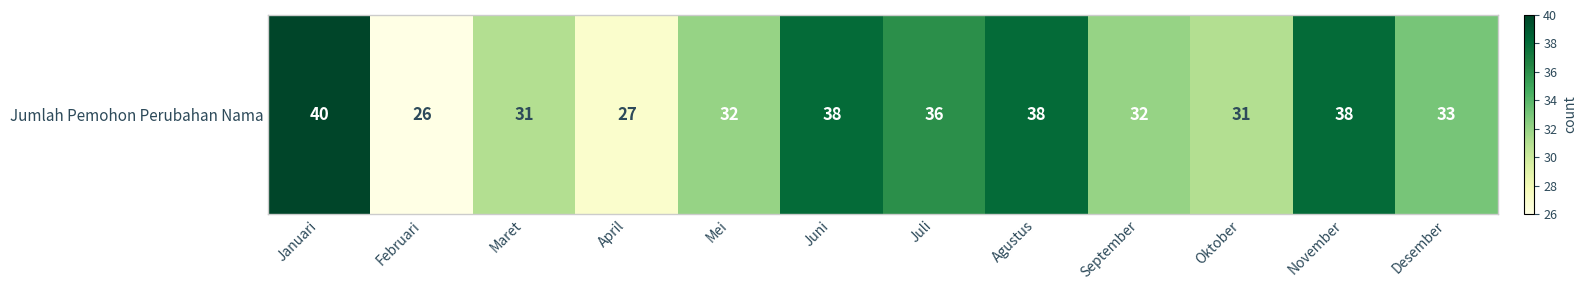

Reading right to left, extract all data points from this chart.

Desember=33	November=38	Oktober=31	September=32	Agustus=38	Juli=36	Juni=38	Mei=32	April=27	Maret=31	Februari=26	Januari=40